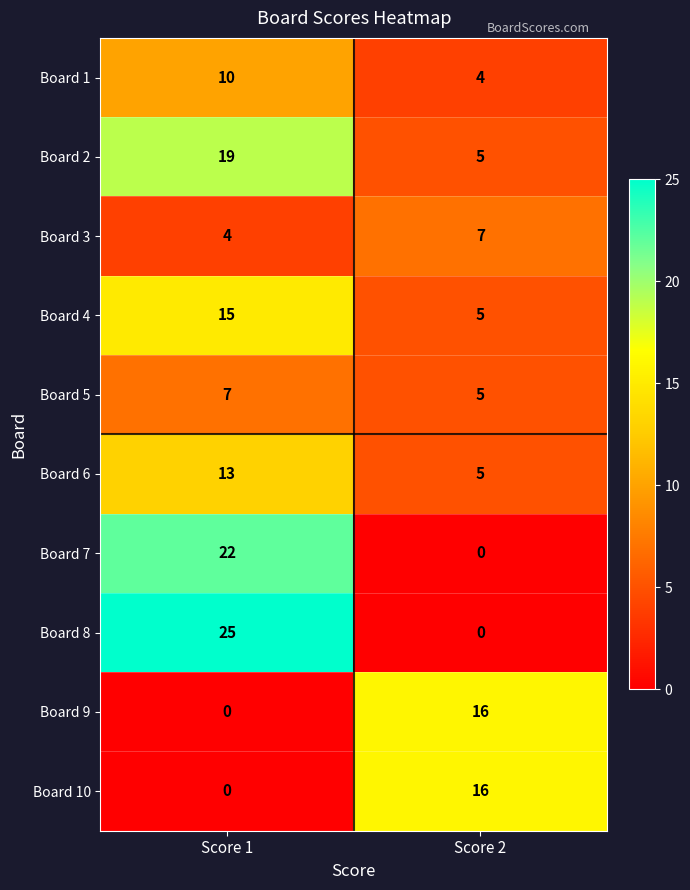

At which label does Board 7 reach its peak?

Score 1